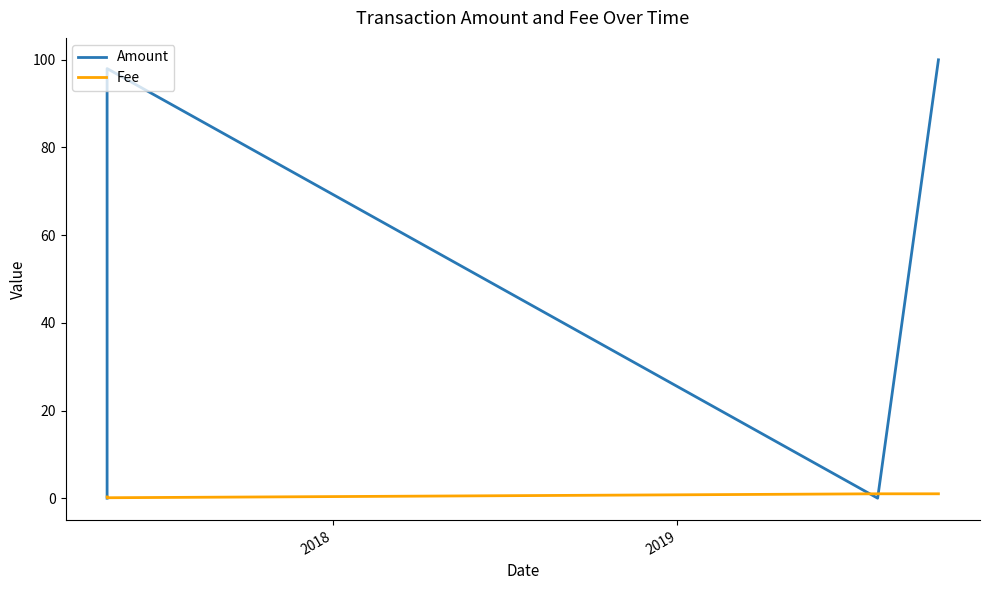

What is the average value of the Amount series?

49.5